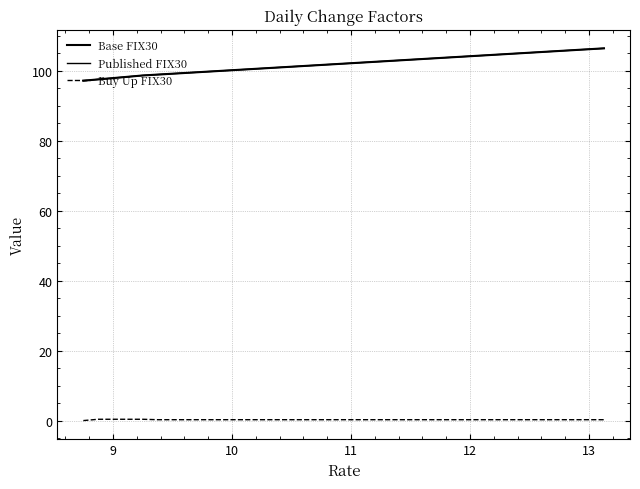

Does the chart have visible grid lines?

Yes